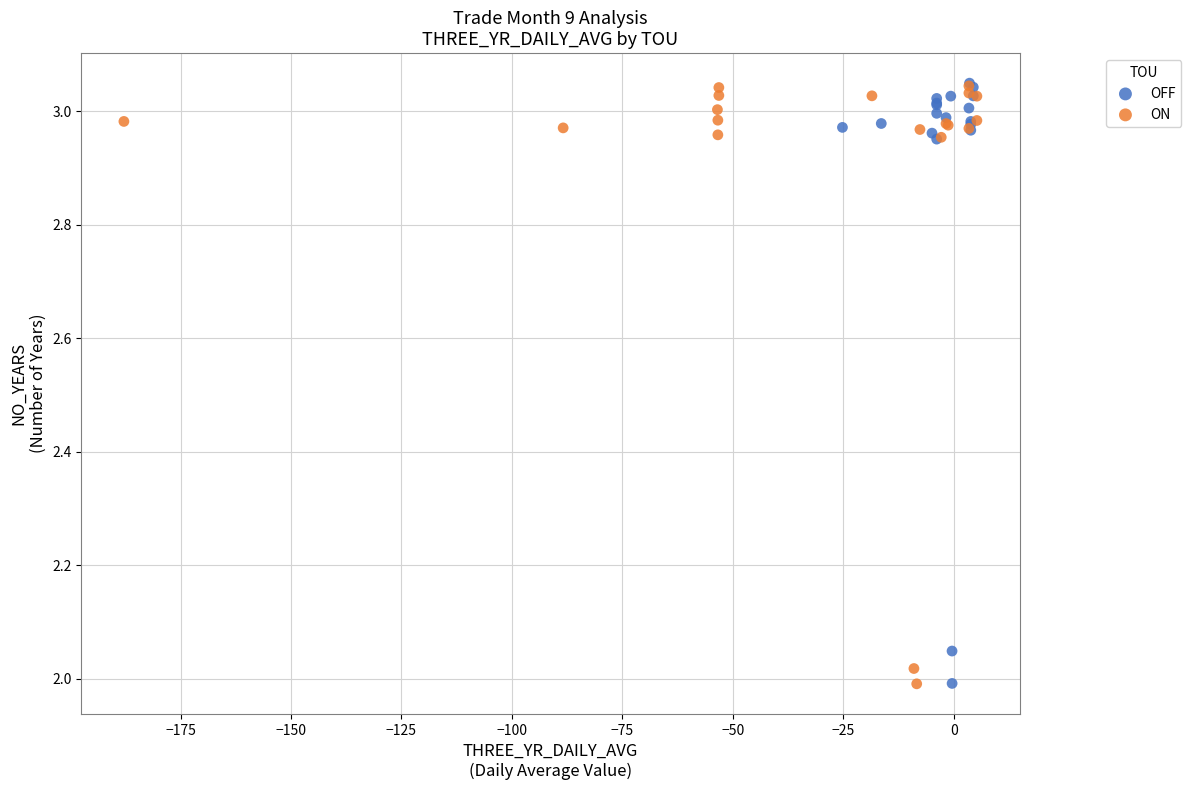

What are all the series names shown in the legend?

OFF, ON